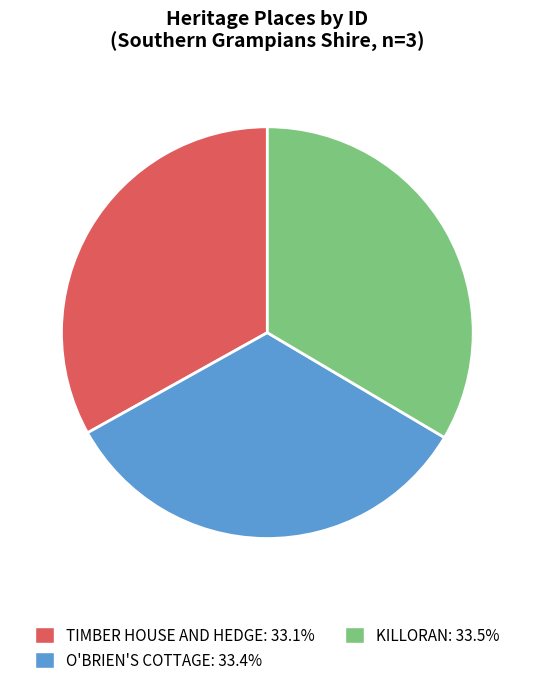

True or false: TIMBER HOUSE AND HEDGE accounts for 40% of the total.

False